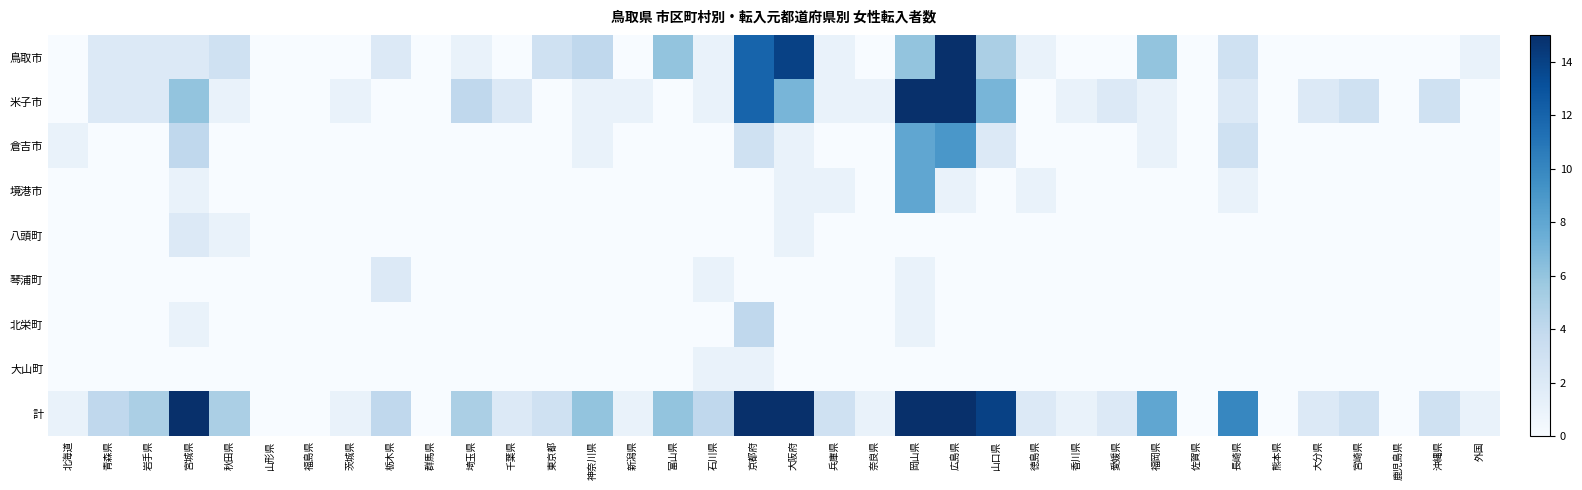

What is the greatest value displayed?

58